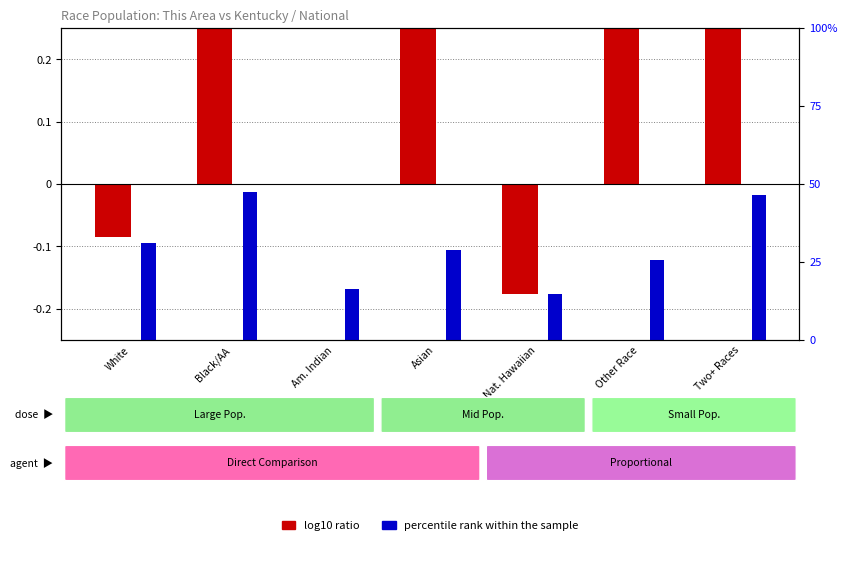

What is the spread (max minus min) of values at Am. Indian?

16.3